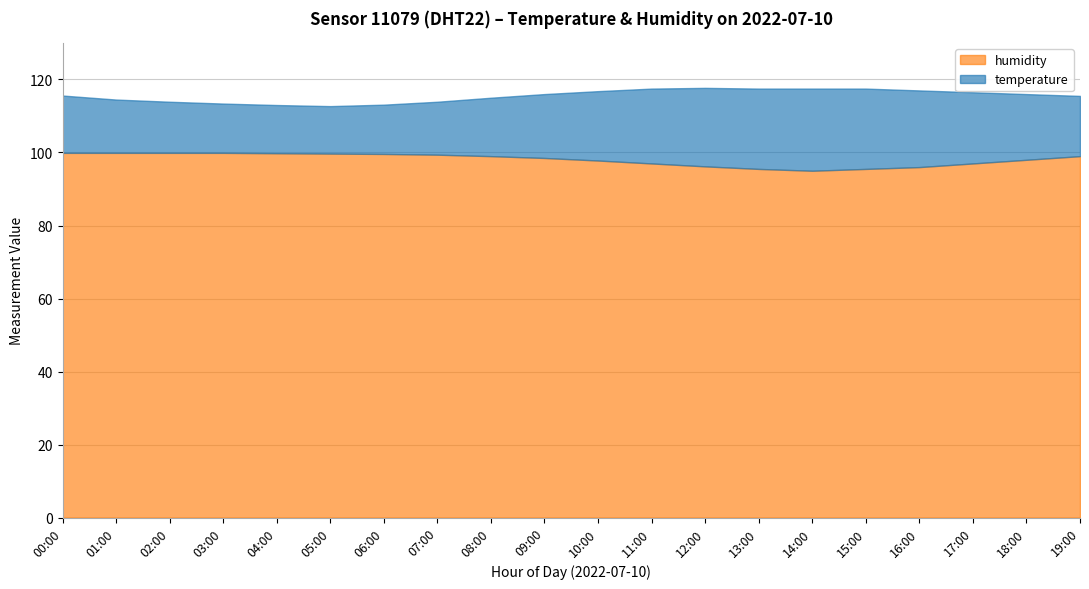

Which category has the highest value across all series?

00:00